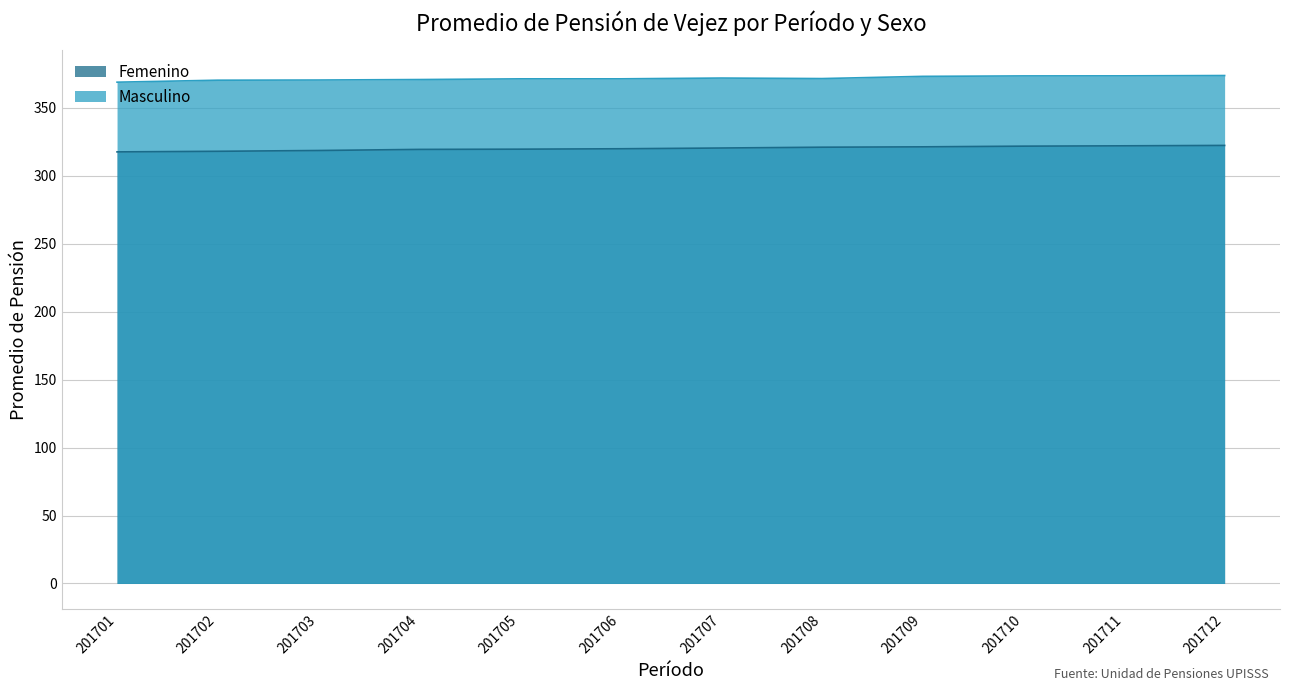

What is the spread (max minus min) of values at 201707?

51.5